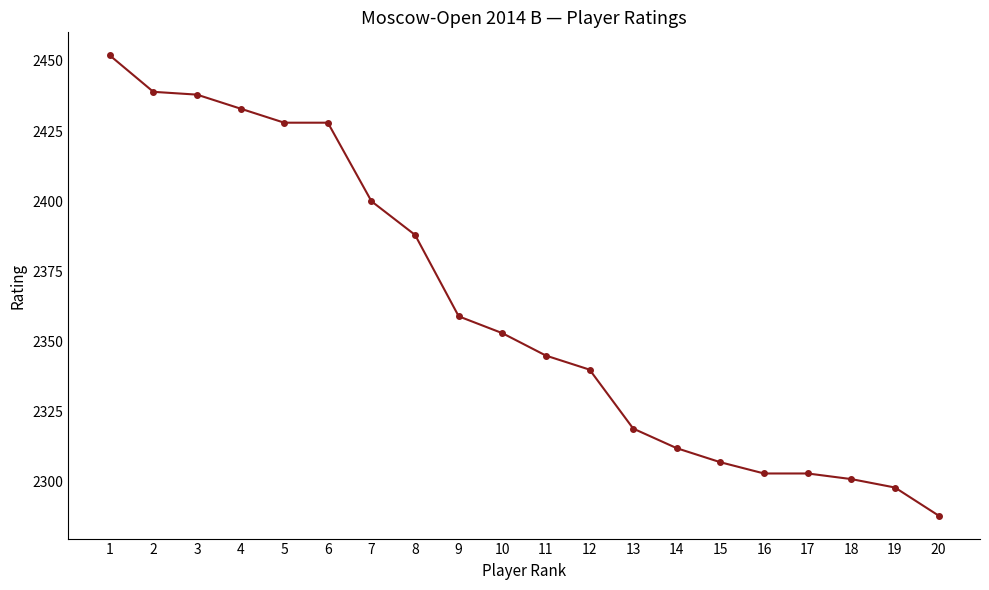

What is the average value?

2362